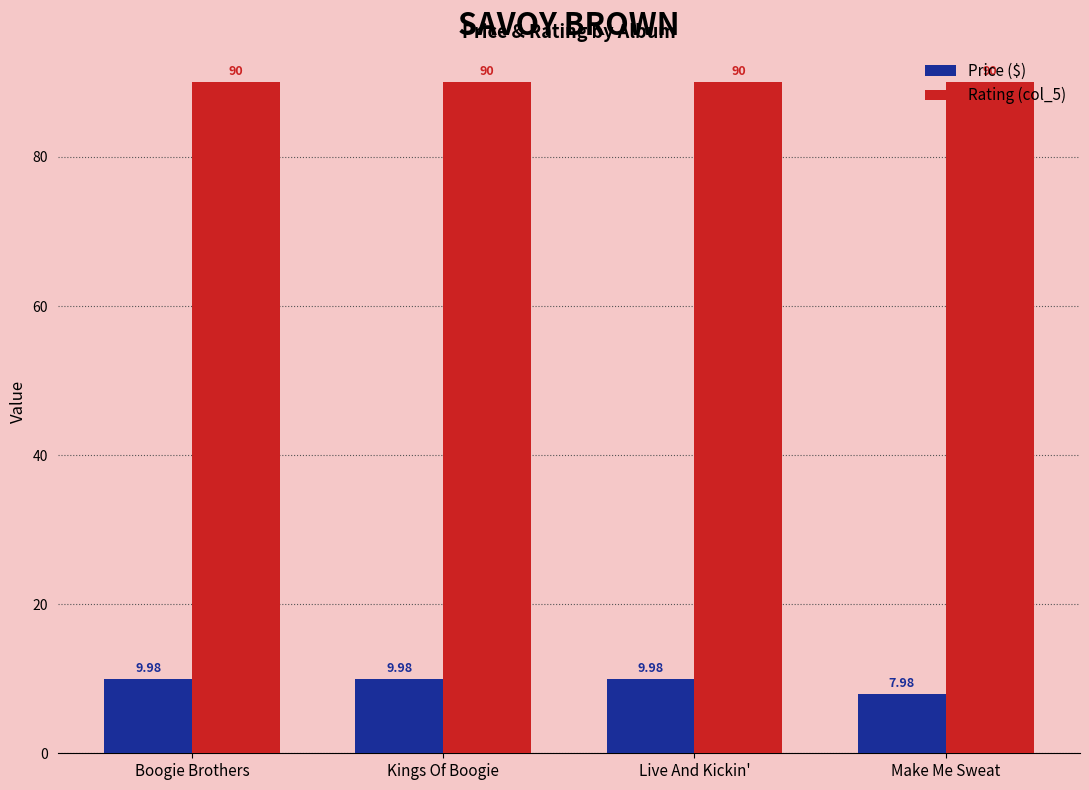

True or false: Price ($) has a value of 10.0 at Live And Kickin'.

True